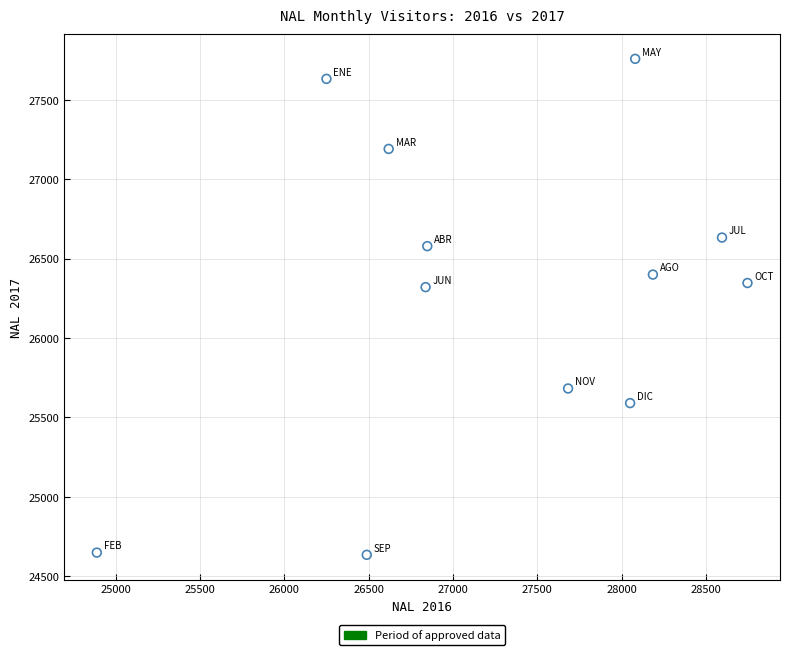

What is the range of Y values (max minus min)?

3122